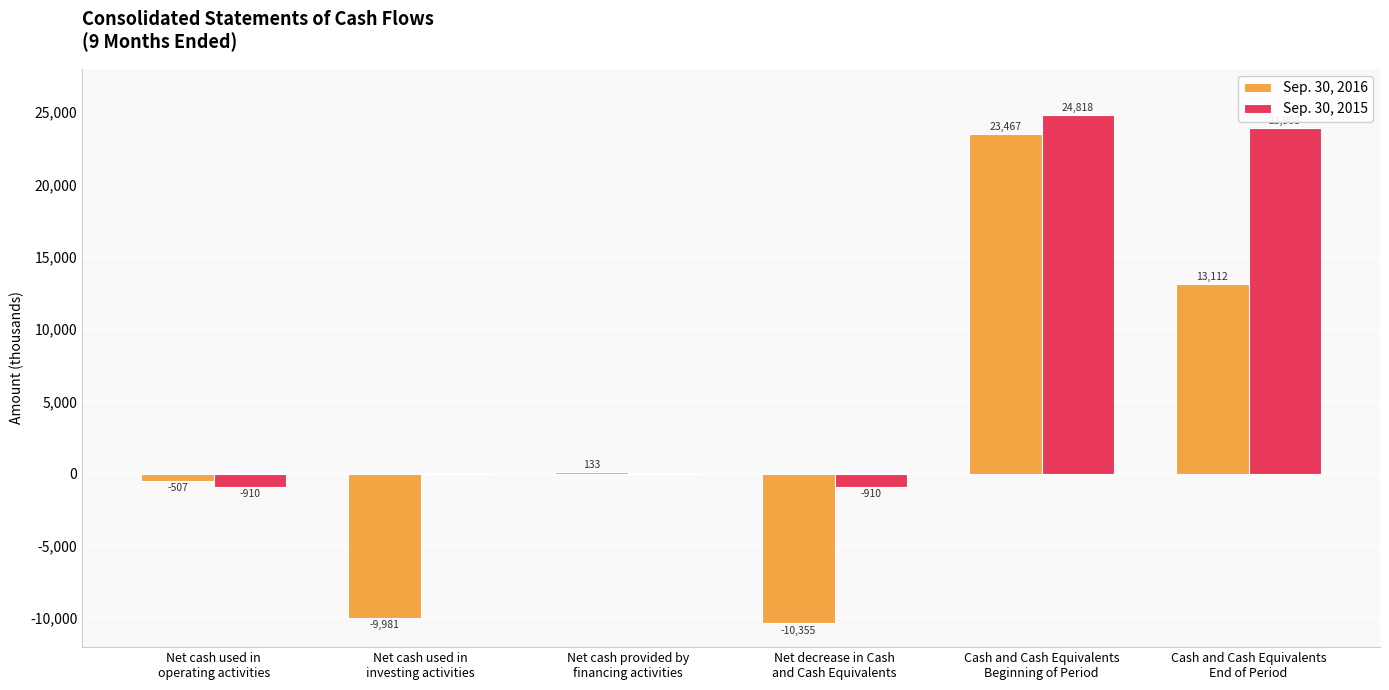

Count the number of data series in this chart.

2